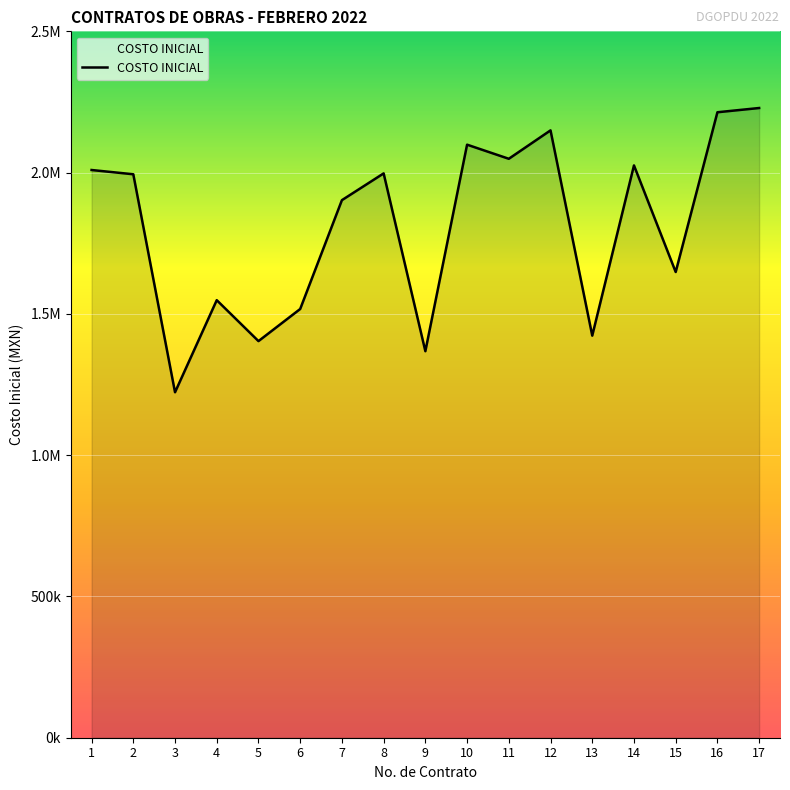

Approximately how many times larger is the value at 4 compared to 7?

0.8